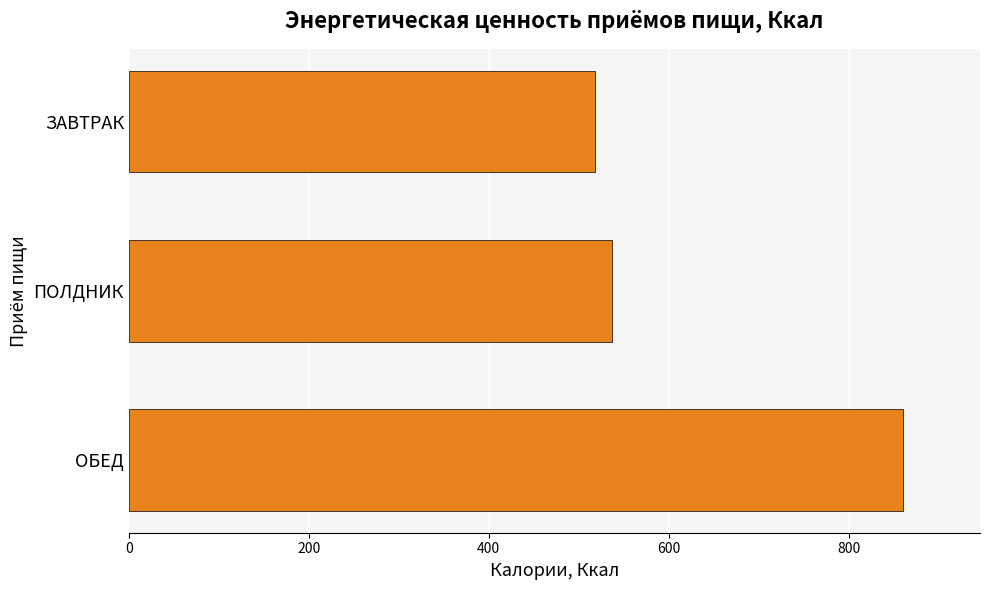

What is the difference between the second highest and minimum values?

19.0